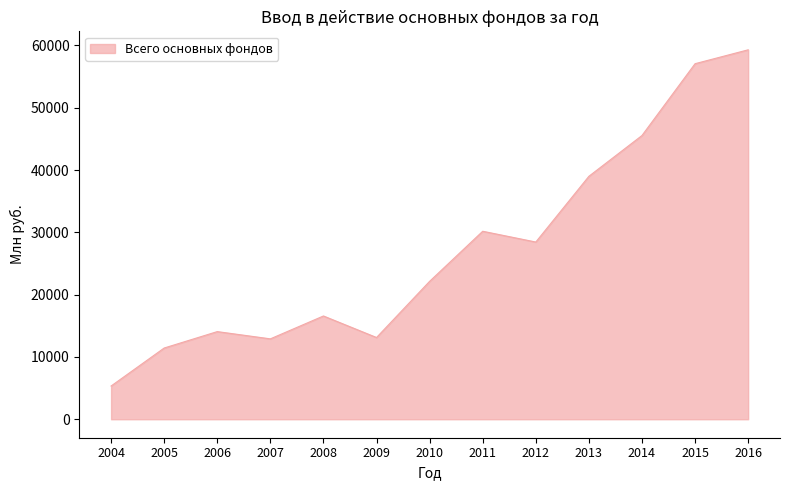

True or false: the data shows 59291 at 2016.

True